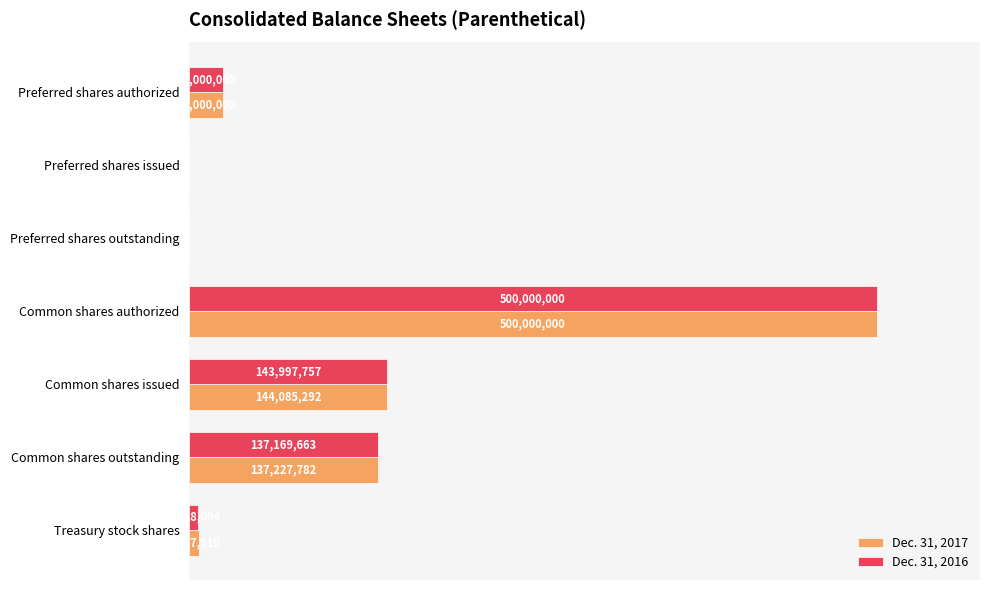

Where is Dec. 31, 2017 nearest to the value 250000000?

Common shares issued